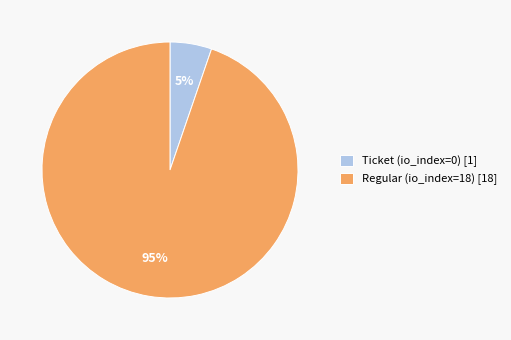

To the nearest percent, what is the average slice percentage?

50%